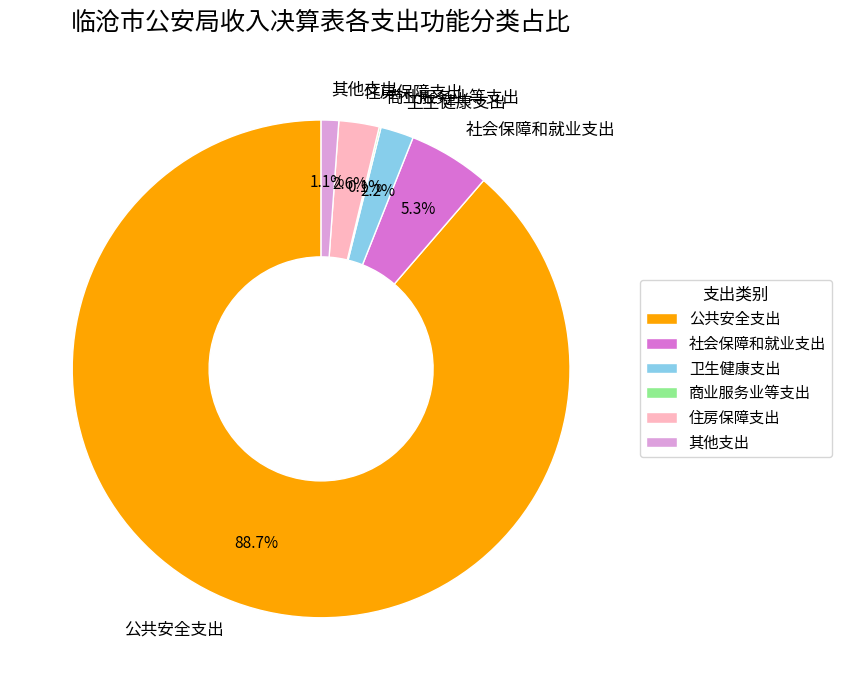

What is the majority slice?

公共安全支出